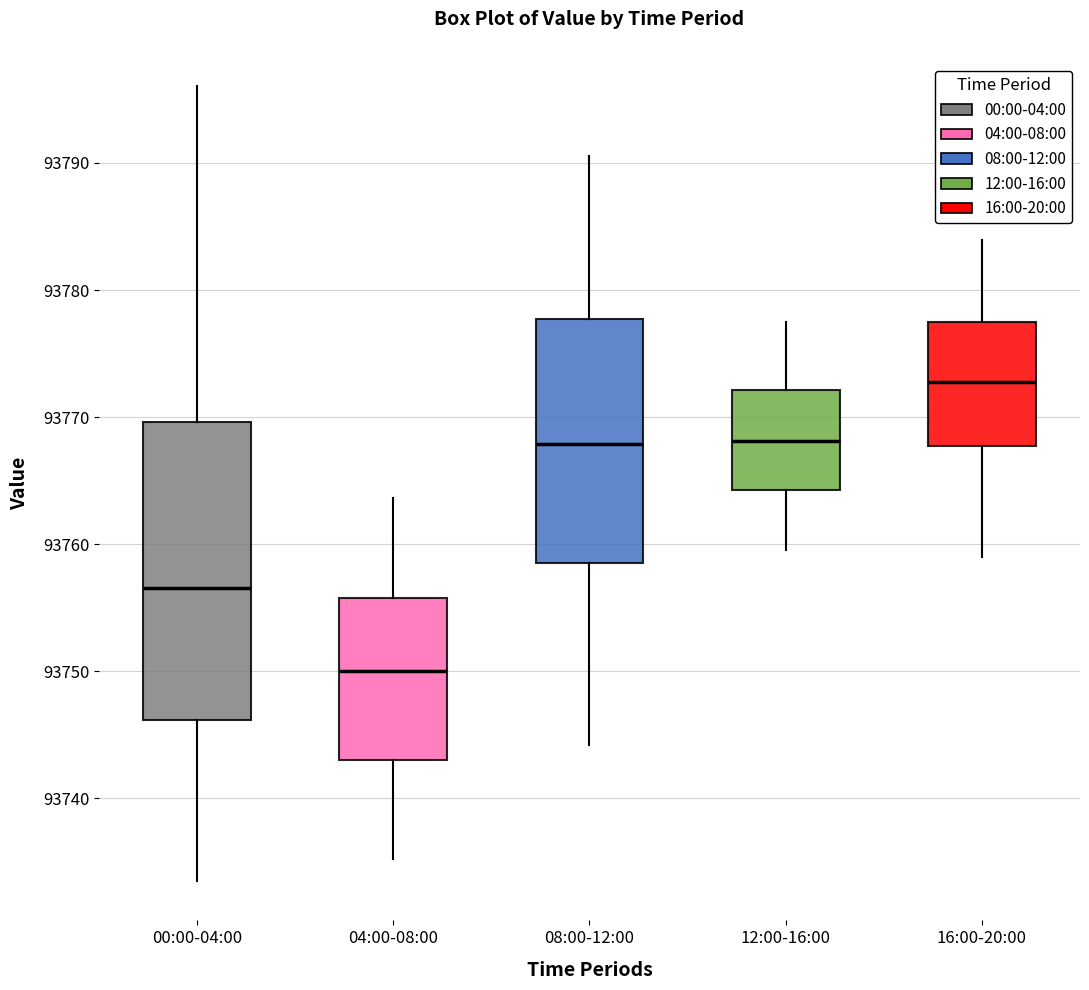

Where is the lower edge of the box for 08:00-12:00 on the y-axis? The values are not printed on the chart, so give them approximately, as read against the axis.

93759